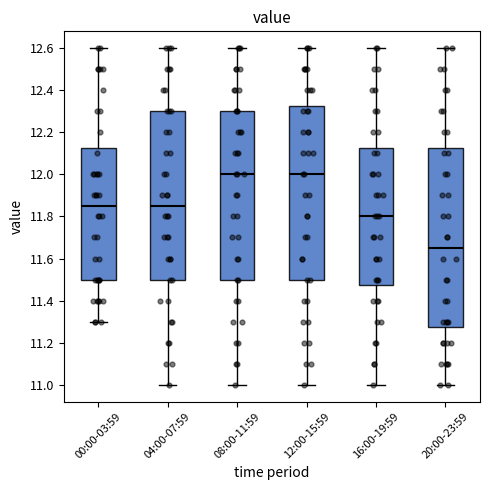

Reading left to right, transcribe this box plot: for each box, give where its median line is, the range the box spans, and where its two whiskers end, as read against the y-axis. The values are not printed on the chart, so give them approximately, as read against the axis.

00:00-03:59: median 11.86, box 11.50 to 12.12, whiskers 11.30 to 12.60
04:00-07:59: median 11.86, box 11.50 to 12.30, whiskers 11.00 to 12.60
08:00-11:59: median 12.00, box 11.50 to 12.30, whiskers 11.00 to 12.60
12:00-15:59: median 12.00, box 11.50 to 12.32, whiskers 11.00 to 12.60
16:00-19:59: median 11.80, box 11.48 to 12.12, whiskers 11.00 to 12.60
20:00-23:59: median 11.66, box 11.28 to 12.12, whiskers 11.00 to 12.60